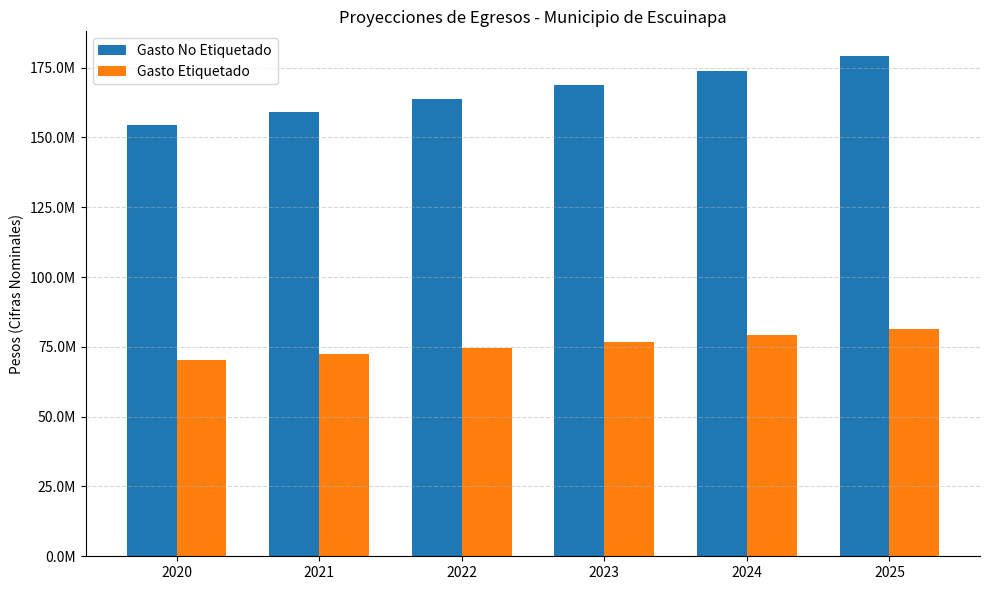

Reading right to left, list all the values displayed in this chart.

Gasto No Etiquetado: 2025=179048734.2	2024=173833722.6	2023=168770604.4	2022=163854955.8	2021=159082481.3	2020=154449011.0
Gasto Etiquetado: 2025=81516431.6	2024=79142166.6	2023=76837055.0	2022=74599082.5	2021=72426293.7	2020=70316790.0